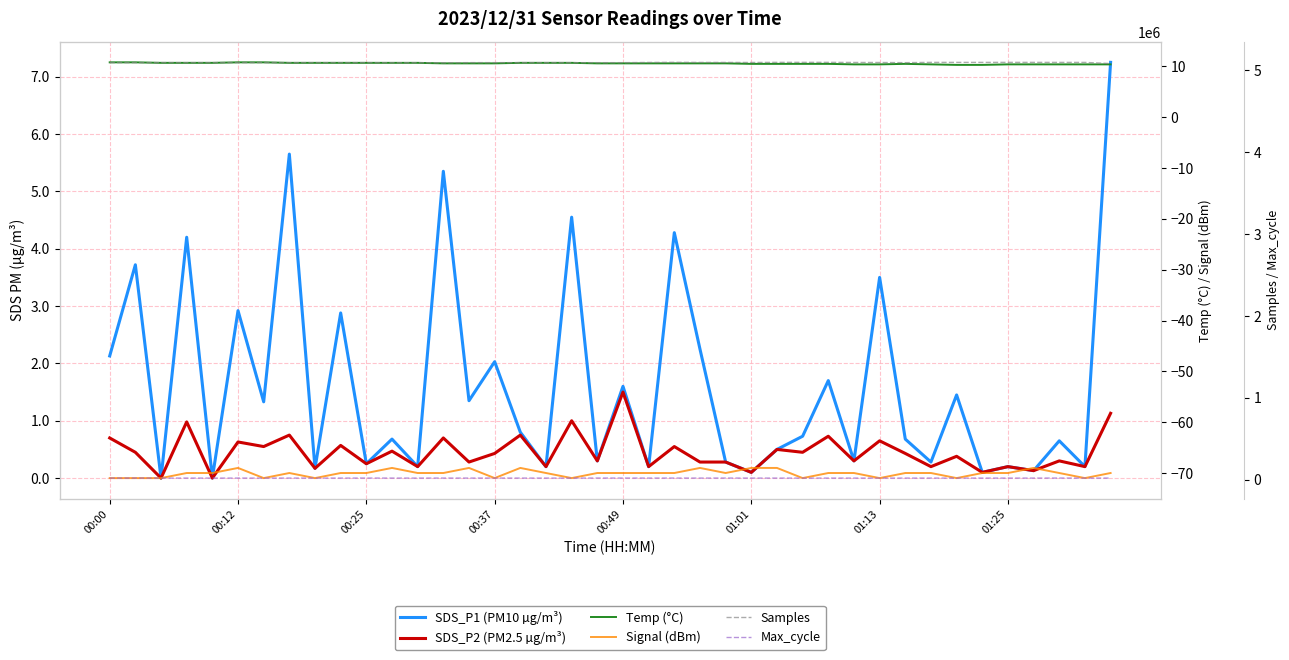

Is it true that SDS_P2 (PM2.5 µg/m³) equals 0.2 at 13?

False